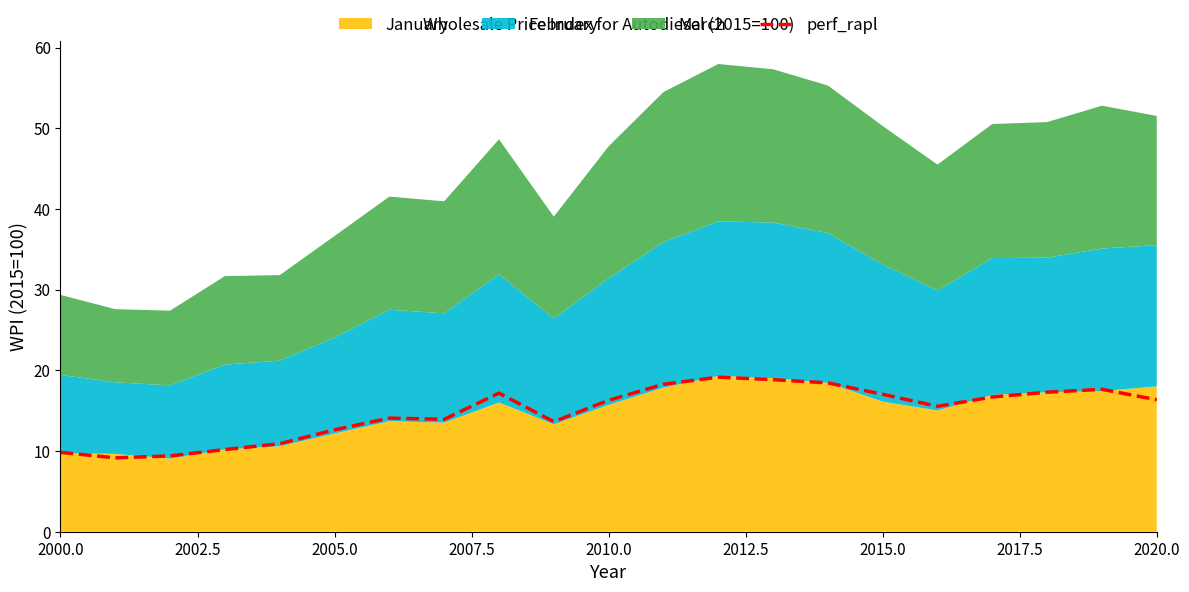

How many values exceed 16?

11